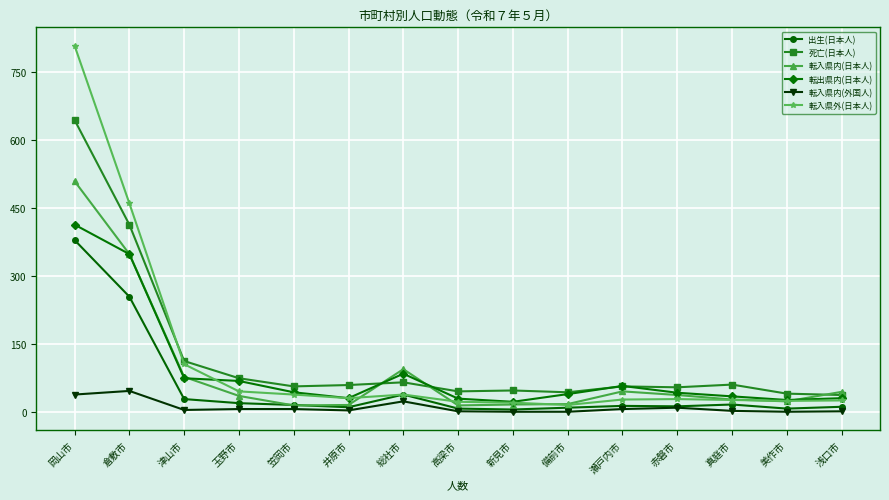

At which category does 転入県内(日本人) reach its first local peak?

総社市